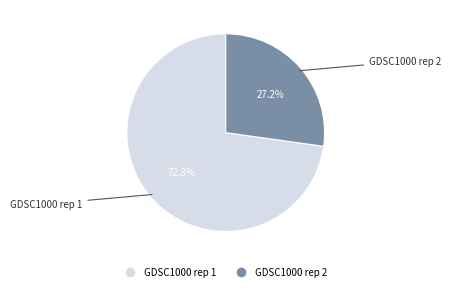

Rank the categories by value from lowest to highest.

GDSC1000 rep 2, GDSC1000 rep 1